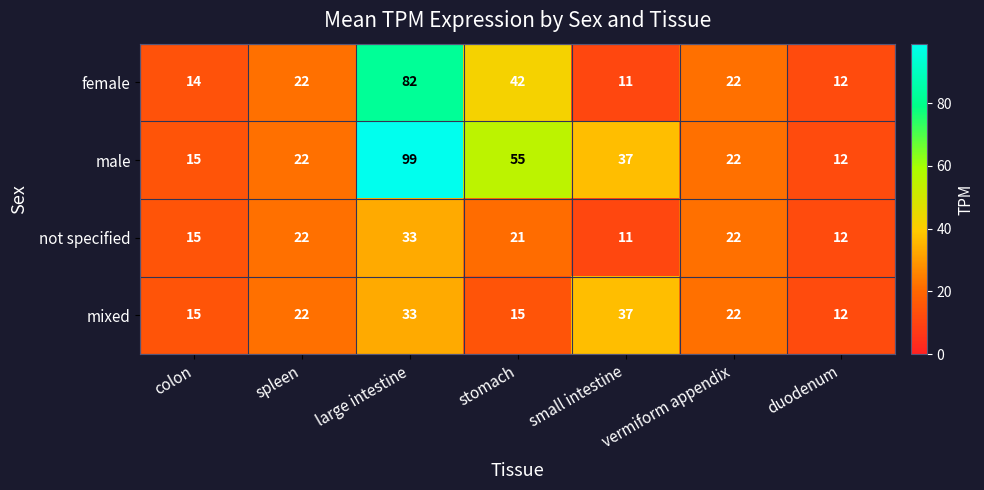

Read the not specified value at vermiform appendix.

22